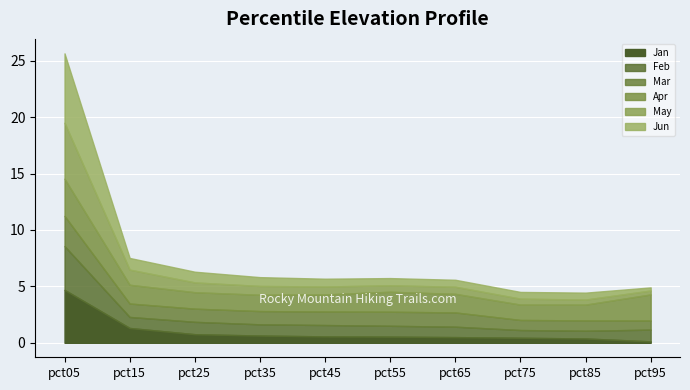

Reading left to right, extract all data points from this chart.

Jan: pct05=4.7	pct15=1.3	pct25=0.8	pct35=0.6	pct45=0.6	pct55=0.5	pct65=0.5	pct75=0.4	pct85=0.4	pct95=0.1
Feb: pct05=3.9	pct15=1.0	pct25=1.1	pct35=1.0	pct45=1.0	pct55=1.0	pct65=0.9	pct75=0.7	pct85=0.7	pct95=1.0
Mar: pct05=2.7	pct15=1.2	pct25=1.2	pct35=1.2	pct45=1.2	pct55=1.2	pct65=1.3	pct75=0.9	pct85=0.9	pct95=0.8
Apr: pct05=3.3	pct15=1.7	pct25=1.5	pct35=1.4	pct45=1.5	pct55=1.8	pct65=1.7	pct75=1.4	pct85=1.4	pct95=2.3
May: pct05=5.0	pct15=1.3	pct25=0.9	pct35=0.8	pct45=0.7	pct55=0.6	pct65=0.6	pct75=0.5	pct85=0.4	pct95=0.3
Jun: pct05=6.1	pct15=1.0	pct25=0.9	pct35=0.8	pct45=0.7	pct55=0.6	pct65=0.6	pct75=0.6	pct85=0.6	pct95=0.3